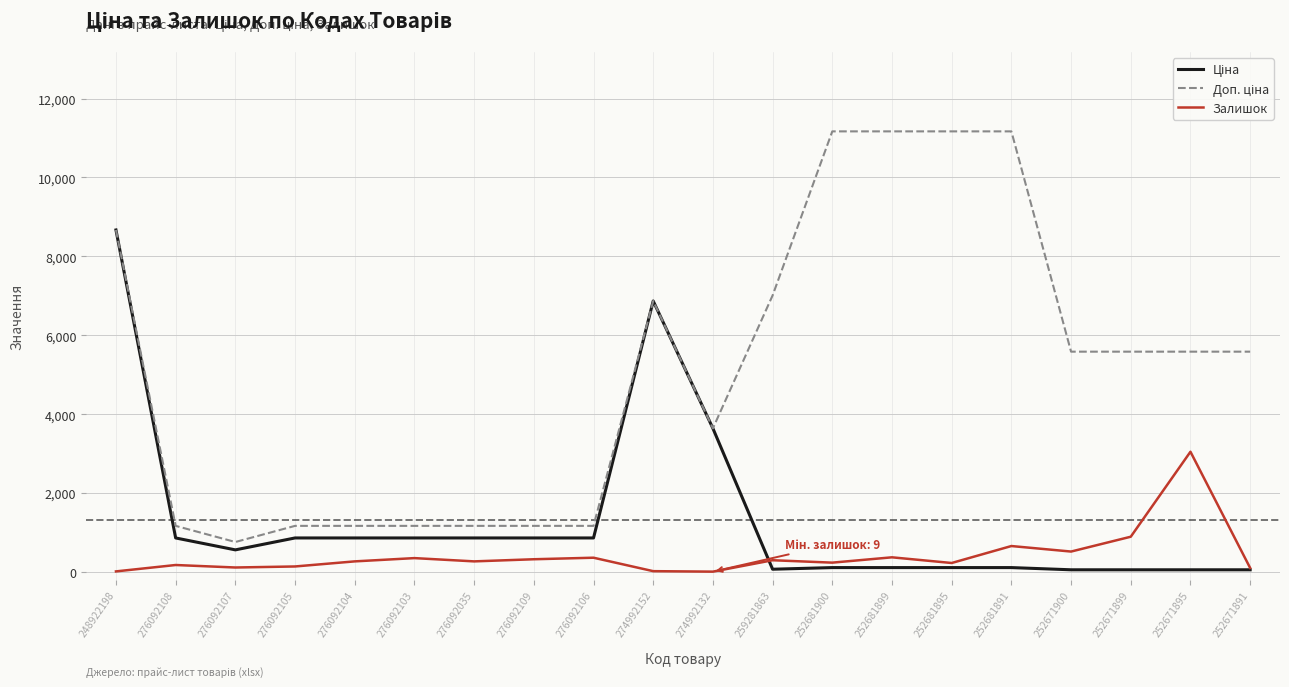

At which category is the sum across all series the highest?

248922198